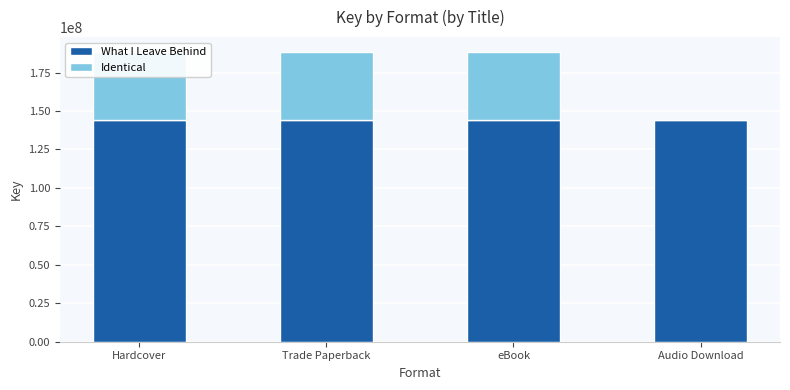

How many groups of bars are there?

4